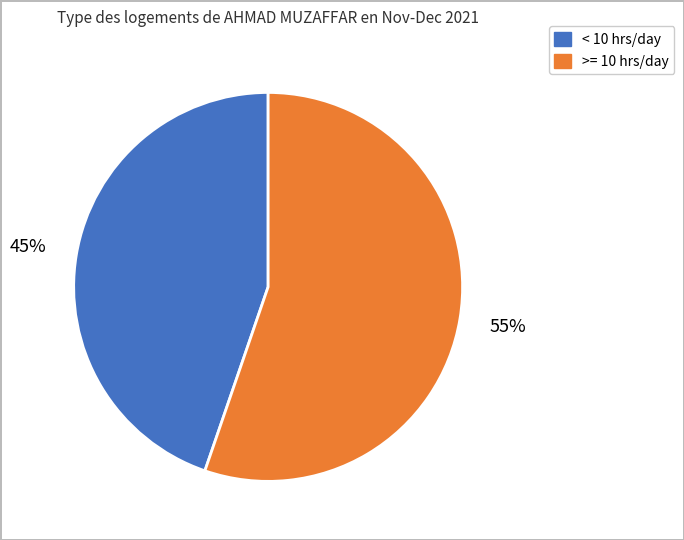

How many segments does this pie chart have?

2